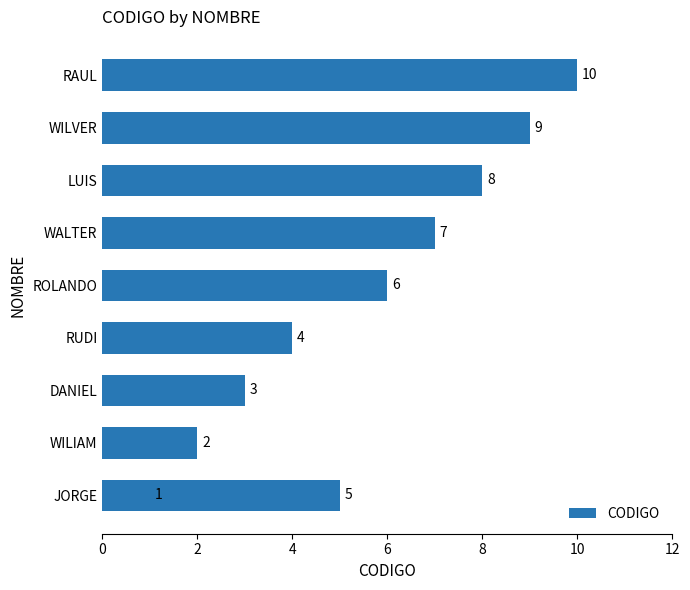

The value at RUDI is 4. True or false?

True